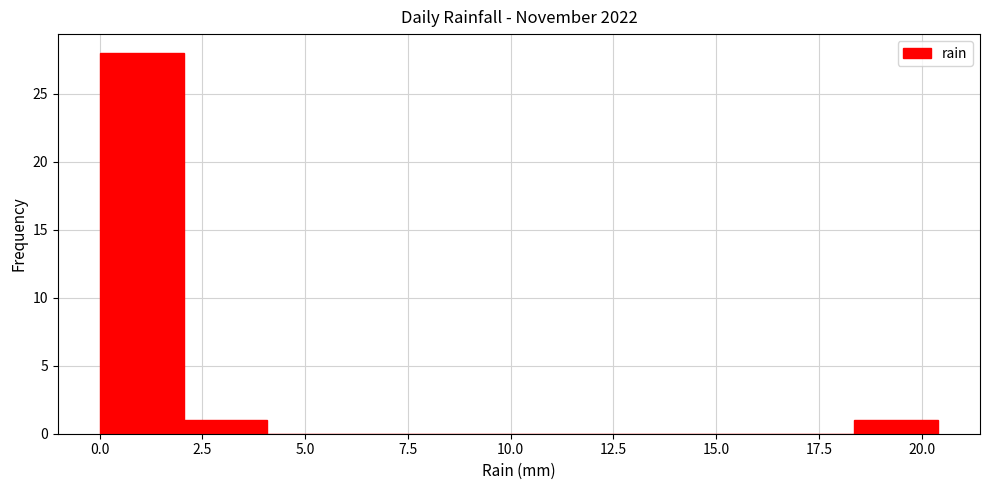

Reading left to right, list every bar in this chart as the range it spans on the x-axis followed by its height. Neither the bar edges nor the heights are printed on the chart, so give them approximately, as read against the axes.

0.0 to 2.0: 28
2.0 to 4.0: 1
4.0 to 6.0: 0
6.0 to 8.0: 0
8.0 to 10.0: 0
10.0 to 12.0: 0
12.0 to 14.5: 0
14.5 to 16.5: 0
16.5 to 18.5: 0
18.5 to 20.5: 1